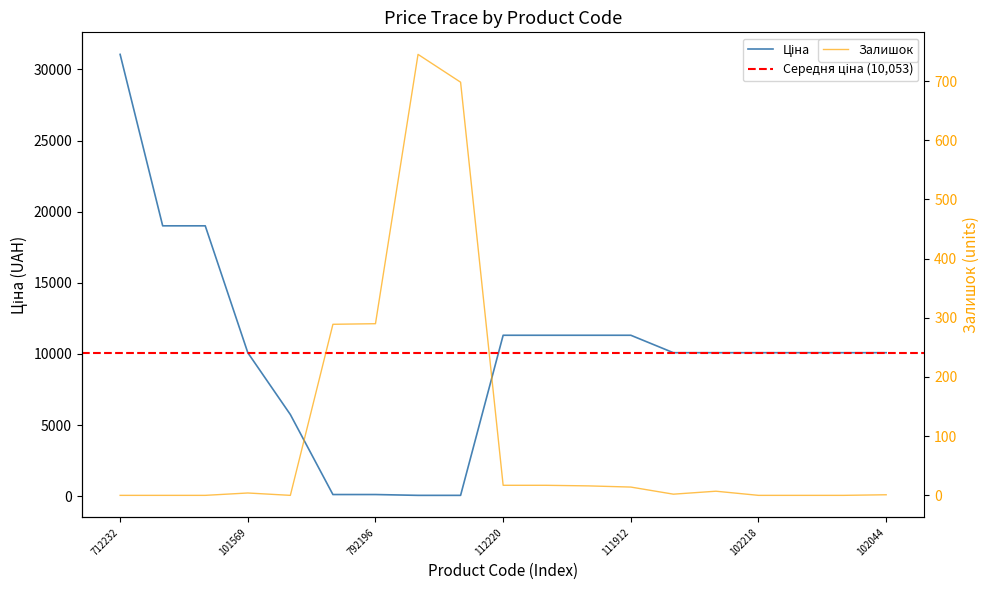

Which category has the highest value in the Залишок series?

239752197